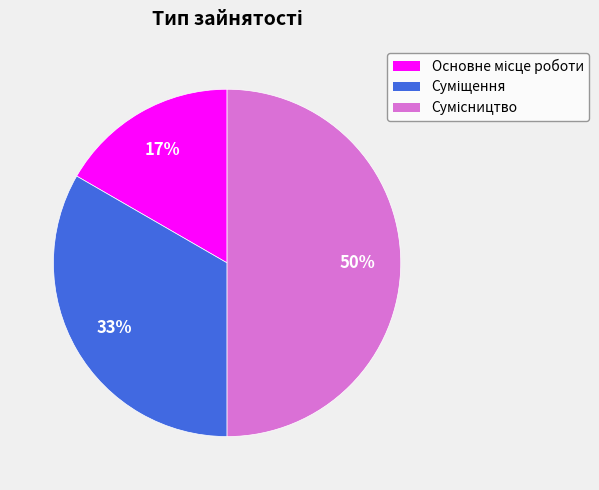

To the nearest percent, what is the difference between the largest and smallest slice percentages?

33%